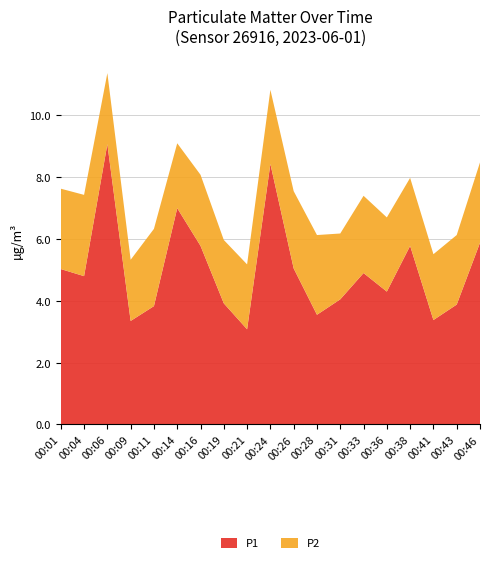

Reading left to right, what are all the values shown in this chart?

P1: 5.0	4.8	9.1	3.4	3.8	7.0	5.8	3.9	3.1	8.4	5.0	3.5	4.0	4.9	4.3	5.8	3.4	3.9	5.9
P2: 2.6	2.6	2.3	2.0	2.5	2.1	2.3	2.0	2.1	2.4	2.5	2.6	2.1	2.5	2.4	2.2	2.1	2.2	2.6